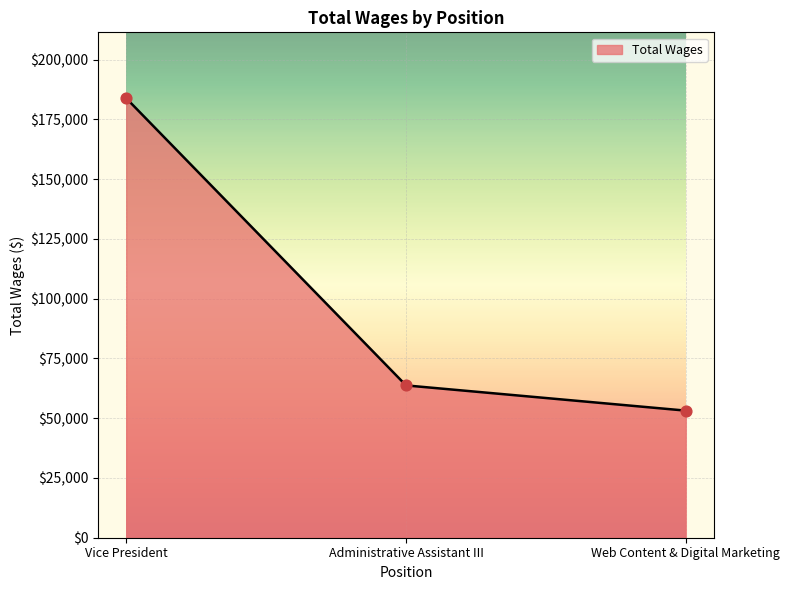

What is the change in value from Administrative Assistant III to Web Content & Digital Marketing?

-10557